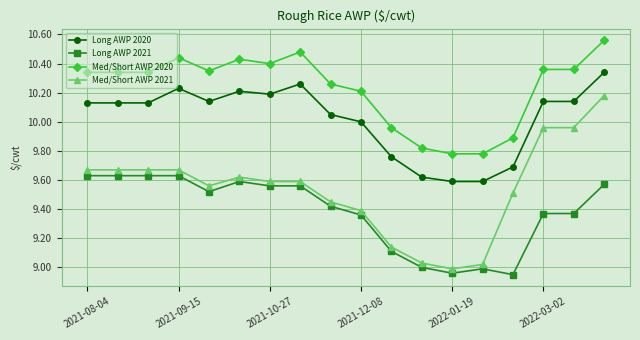

Which series has the largest total across all categories?

Med/Short AWP 2020